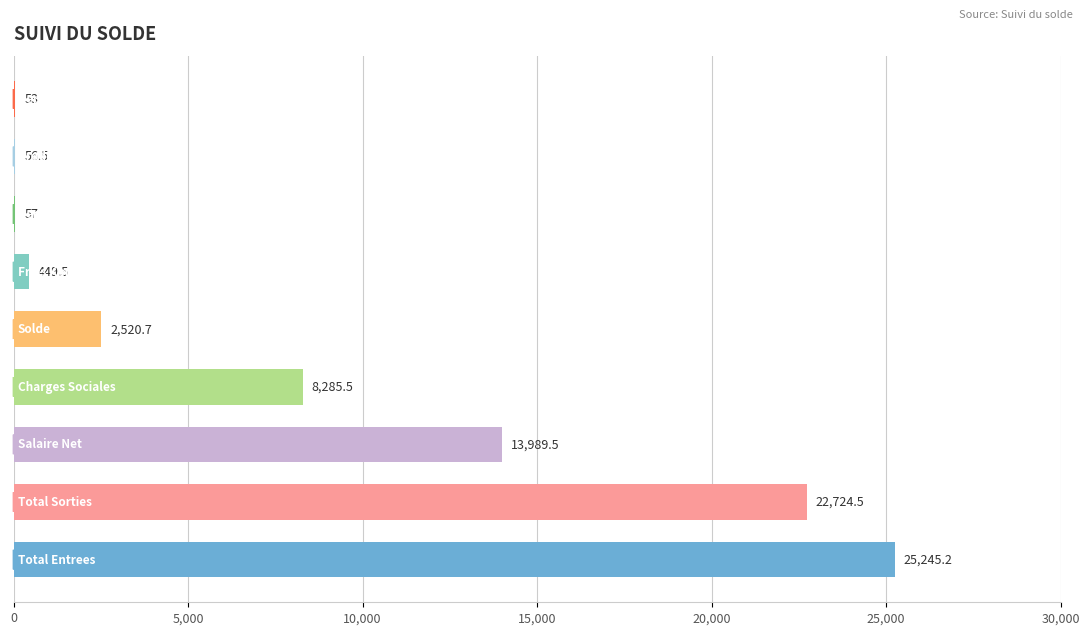

How many data points does each series have?

9